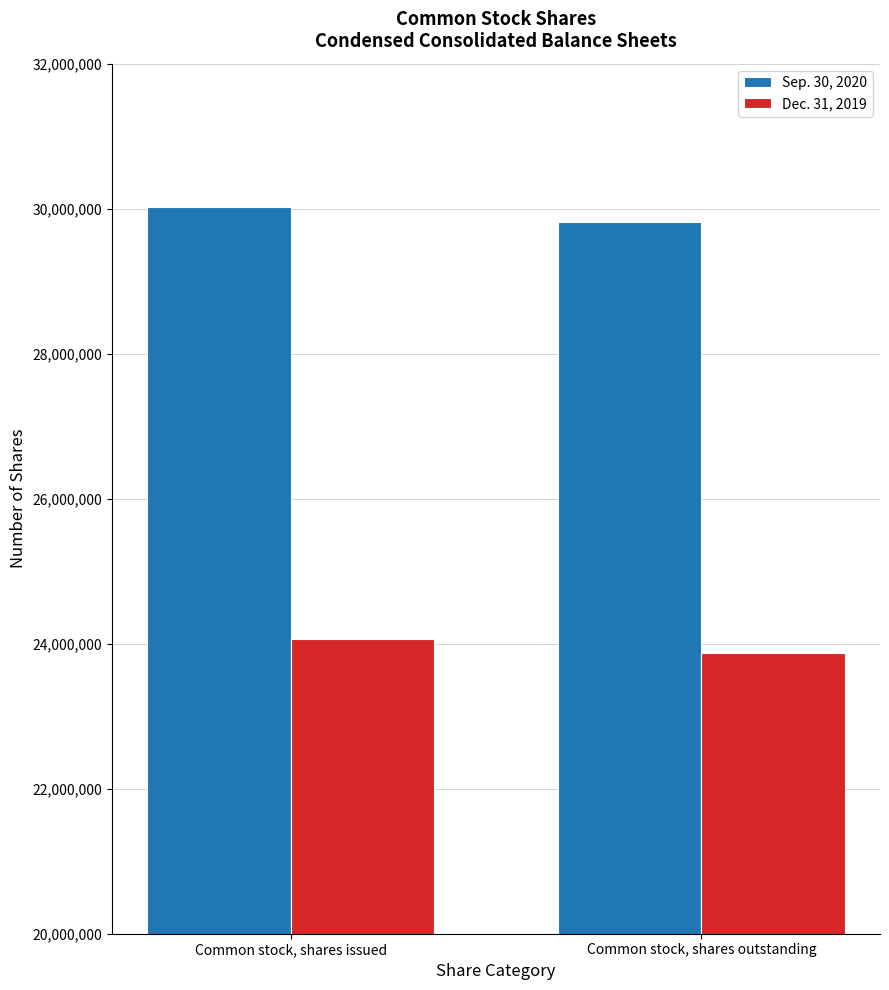

How many distinct data groups are displayed?

2